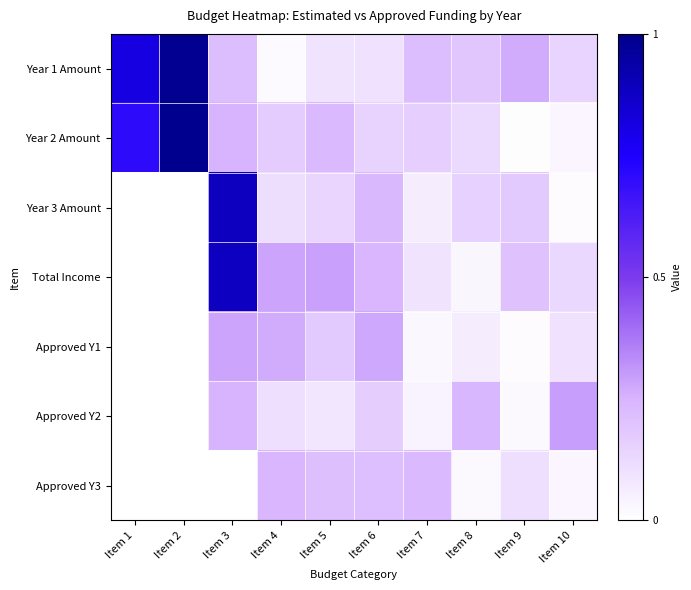

At which category does the chart reach its peak across all series?

Item 2